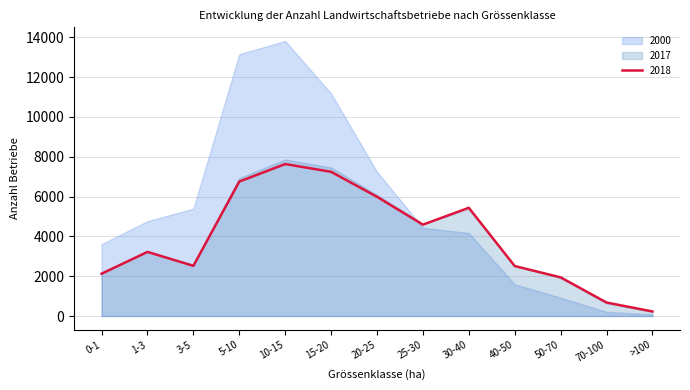

Reading left to right, list all the values displayed in this chart.

2000: 3609	4762	5393	13149	13812	11172	7244	4430	4168	1591	921	209	77
2017: 2199	3241	2581	6930	7865	7459	6086	4639	5359	2511	1912	628	210
2018: 2123	3219	2519	6752	7632	7241	5988	4588	5435	2509	1941	677	228